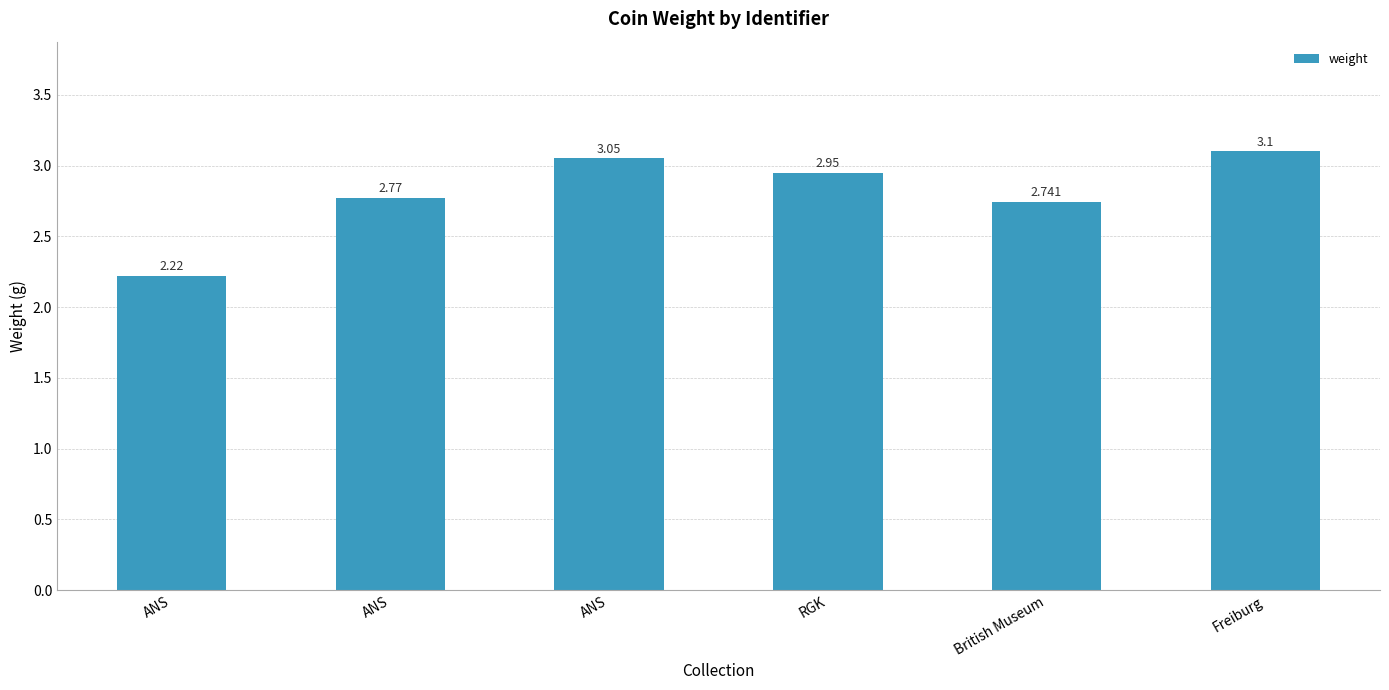

Reading right to left, list all the values displayed in this chart.

3.1	2.7	3.0	3.0	2.8	2.2